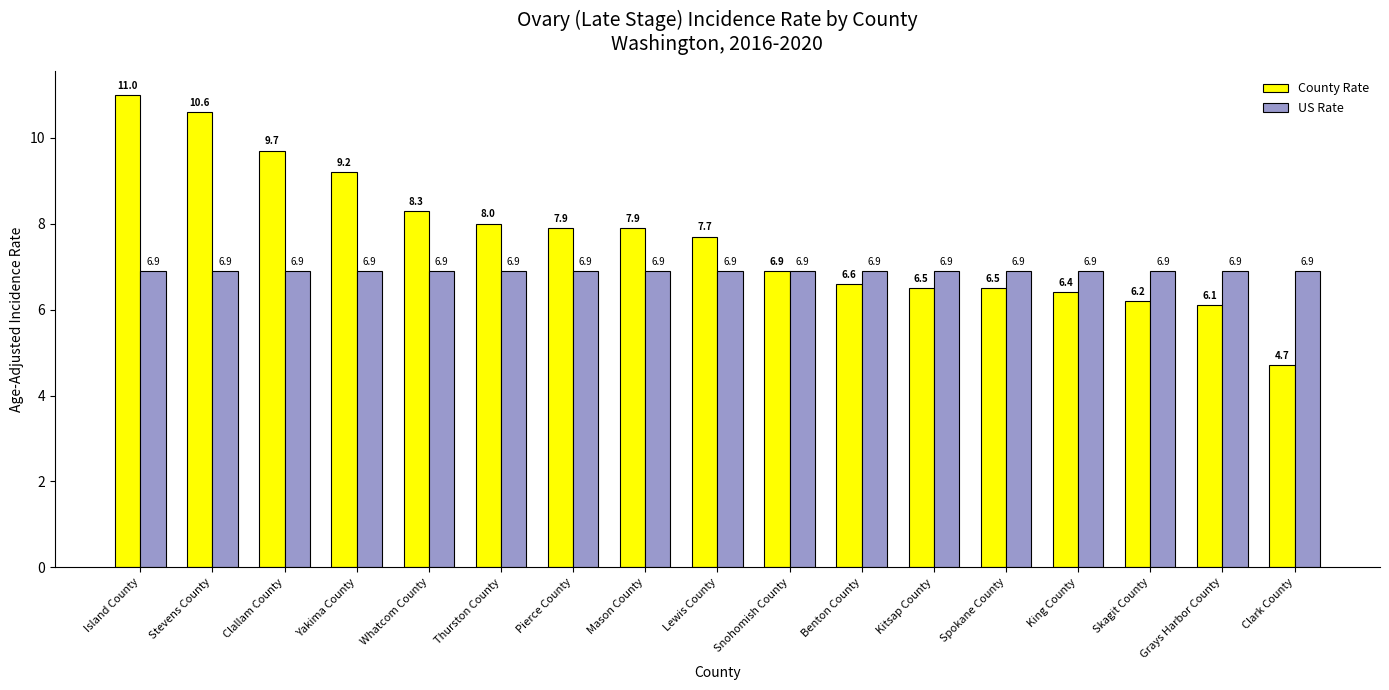

The US Rate series shows 4.0 at Clallam County. True or false?

False